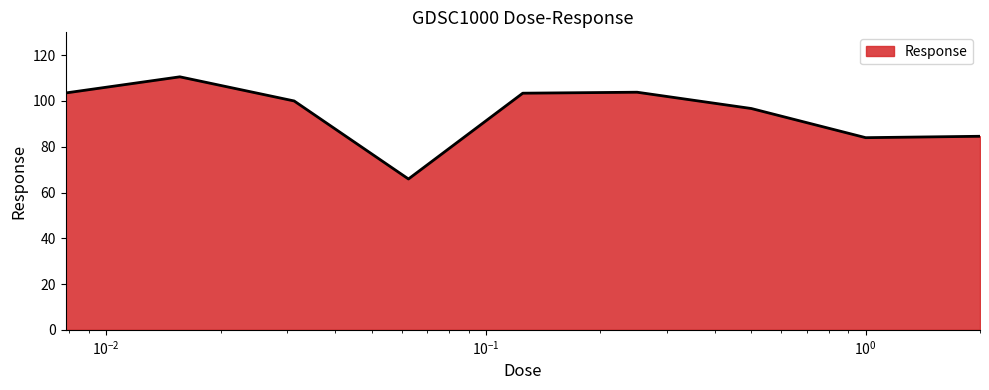

What is the difference between the maximum and minimum values?

44.6